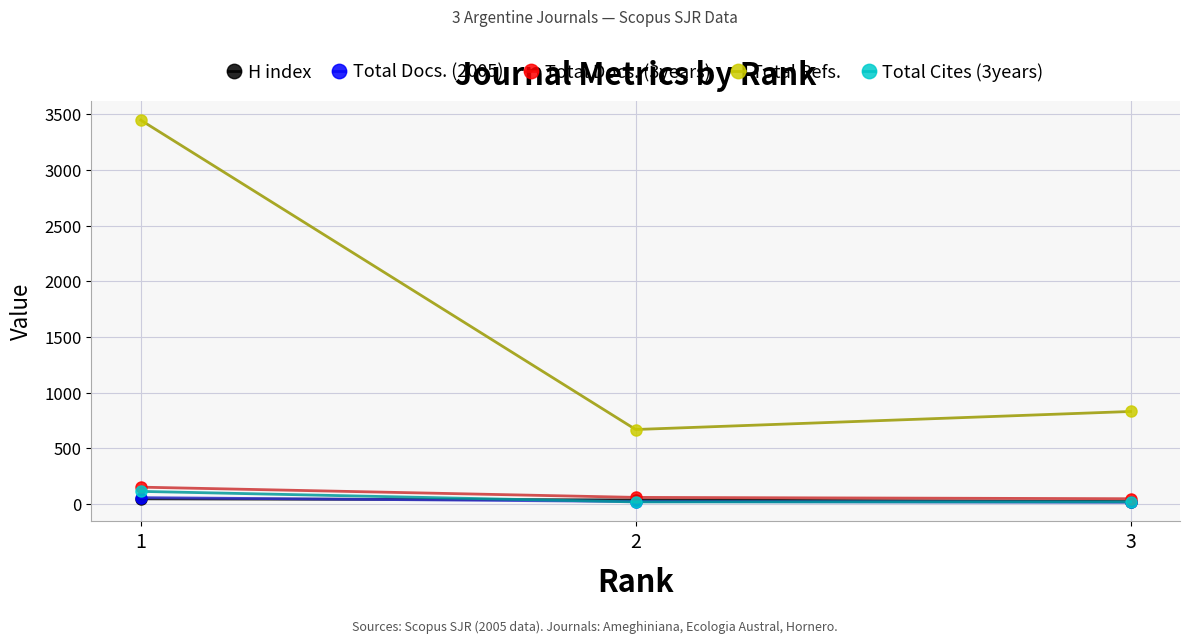

Is the value of Total Refs. at 3 greater than the value of H index at 2?

Yes